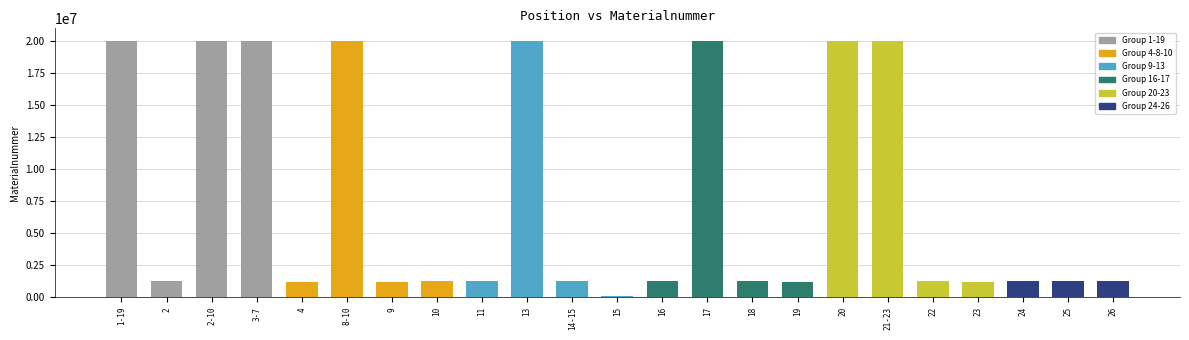

How many data points does each series have?

23